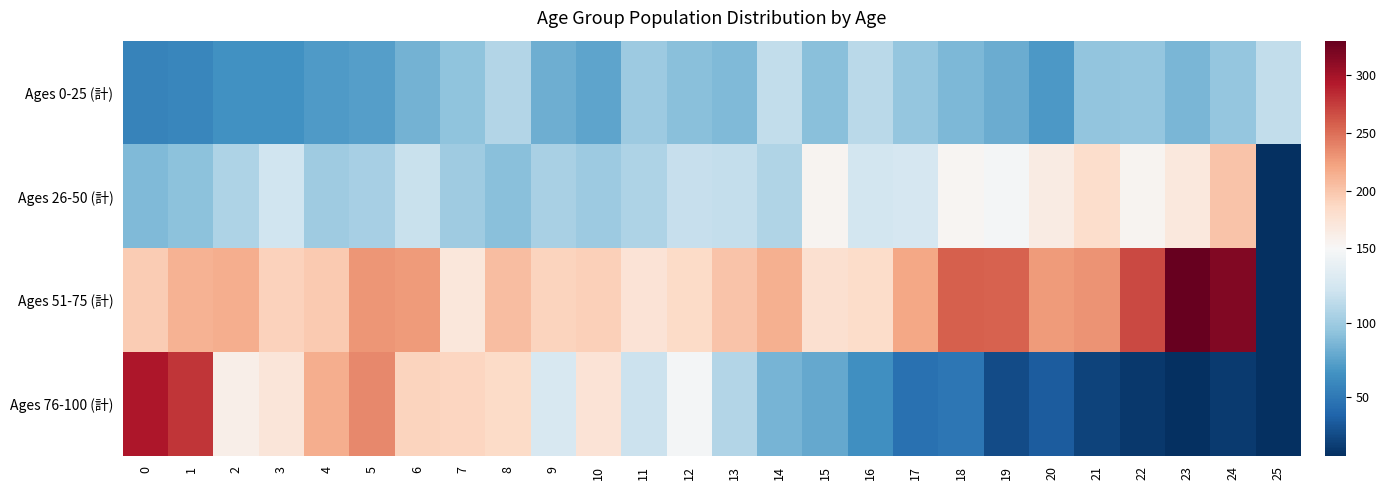

At which category is the sum across all series the highest?

1